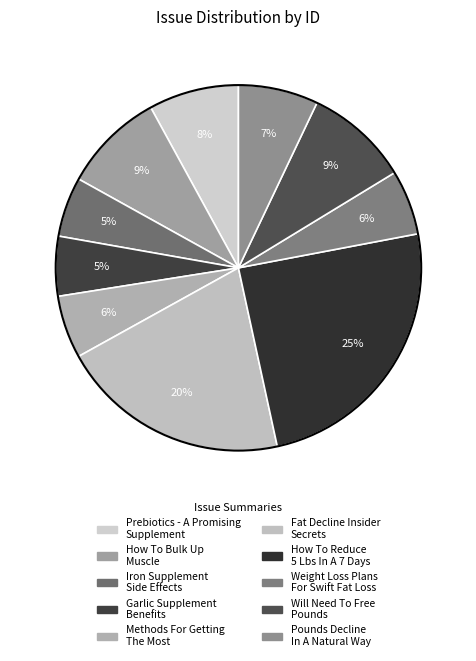

How many segments does this pie chart have?

10